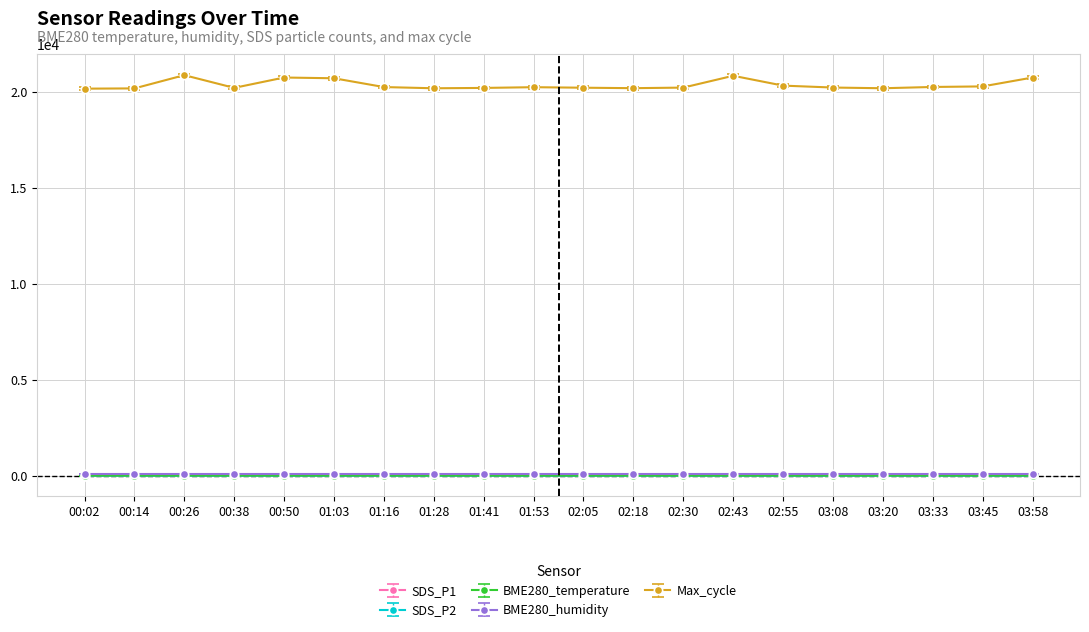

What is the difference between the second highest and second lowest values in the SDS_P1 series?

1.7